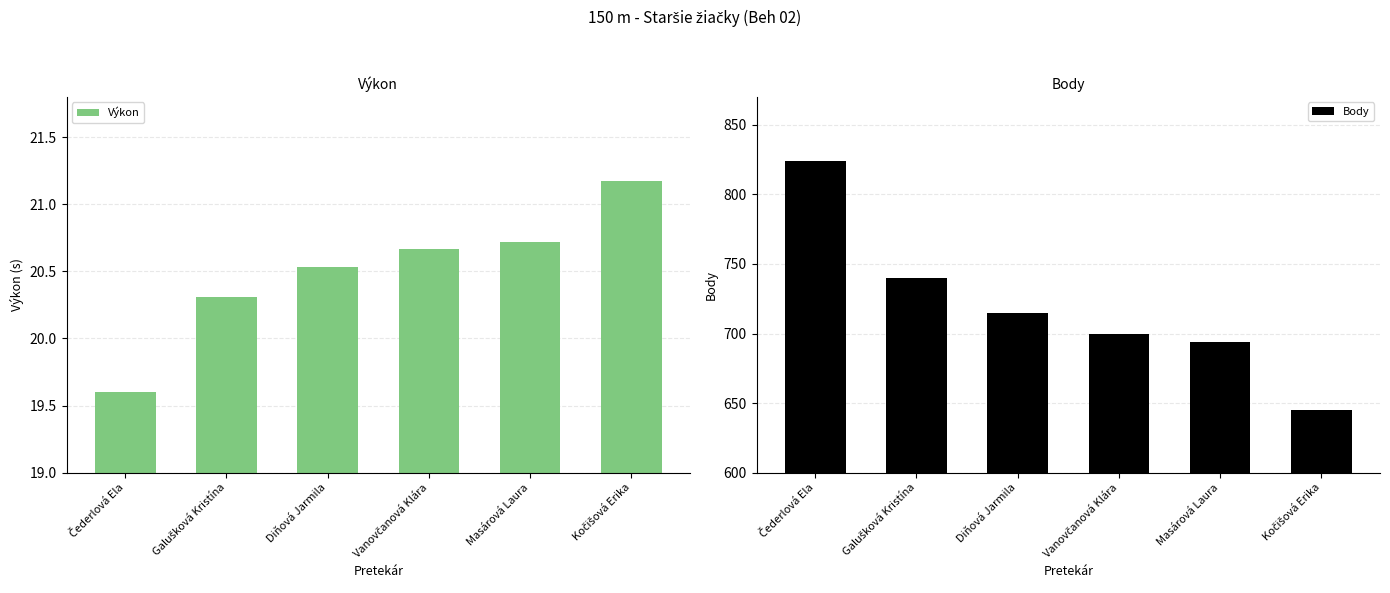

What is the difference between the Body values at Kočišová Erika and Masárová Laura?

49.0